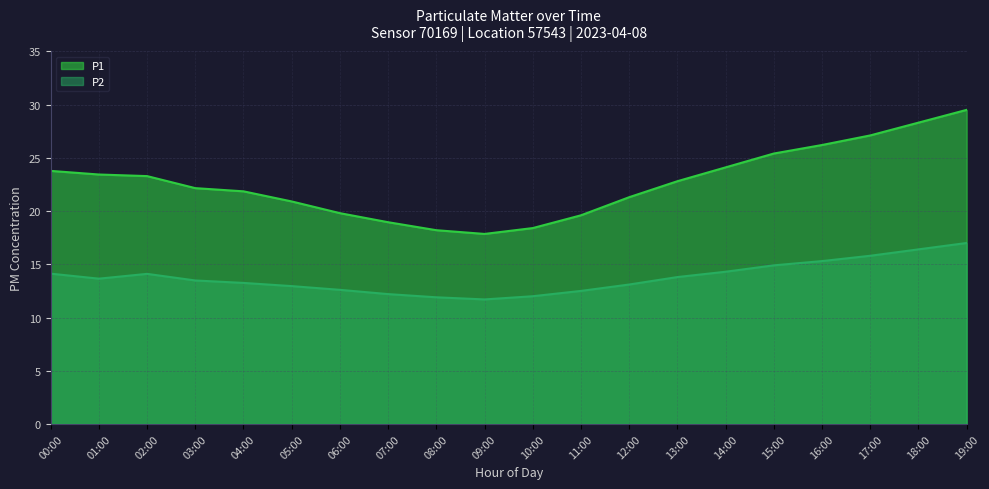

What is the sum of all P1 values?

452.9